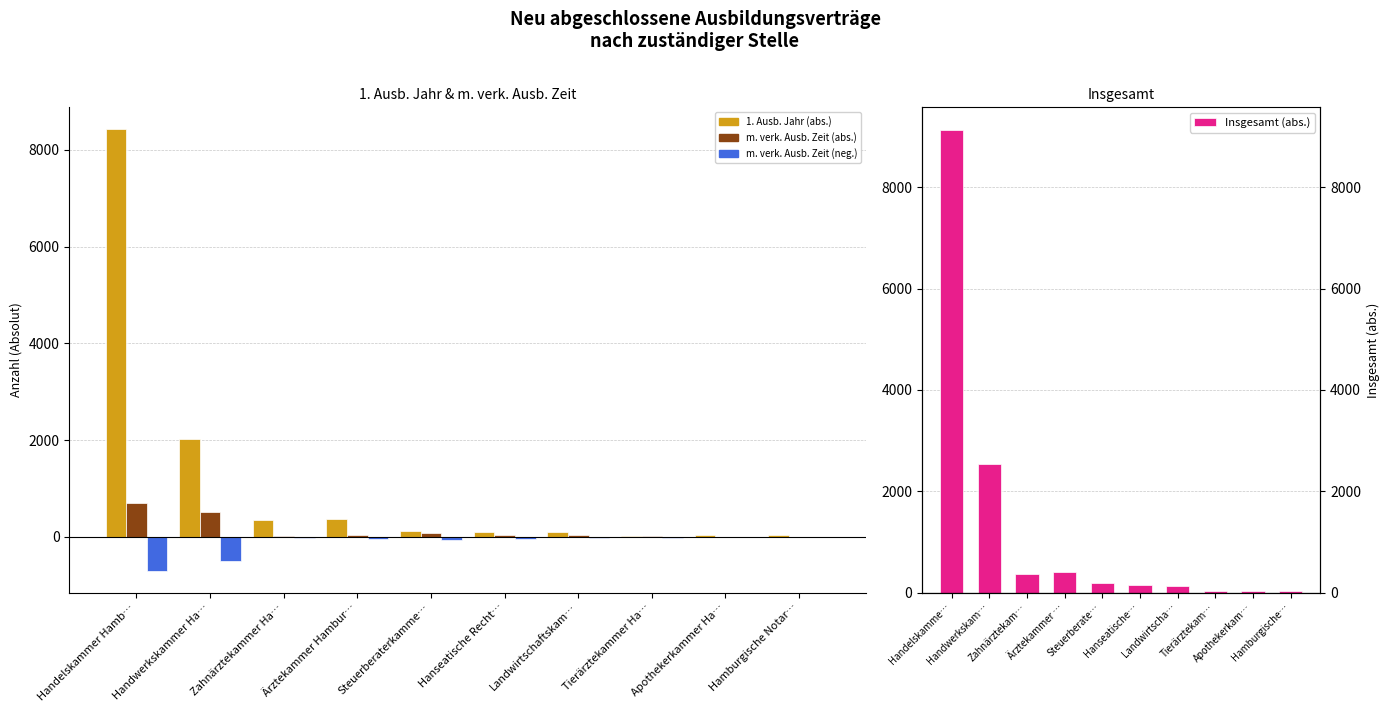

How many data points in Insgesamt (abs.) are above 198?

4